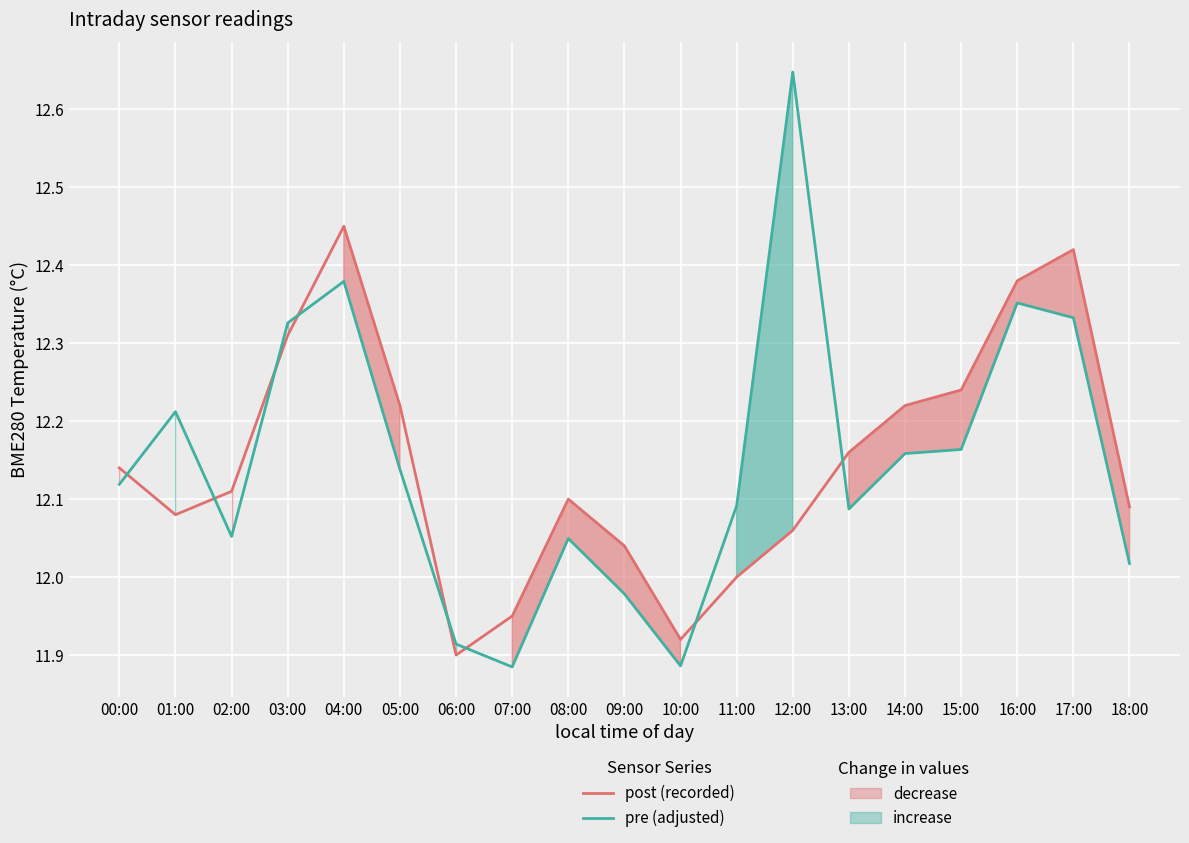

List the series in order of their peak value, lowest first.

post (recorded), pre (adjusted)